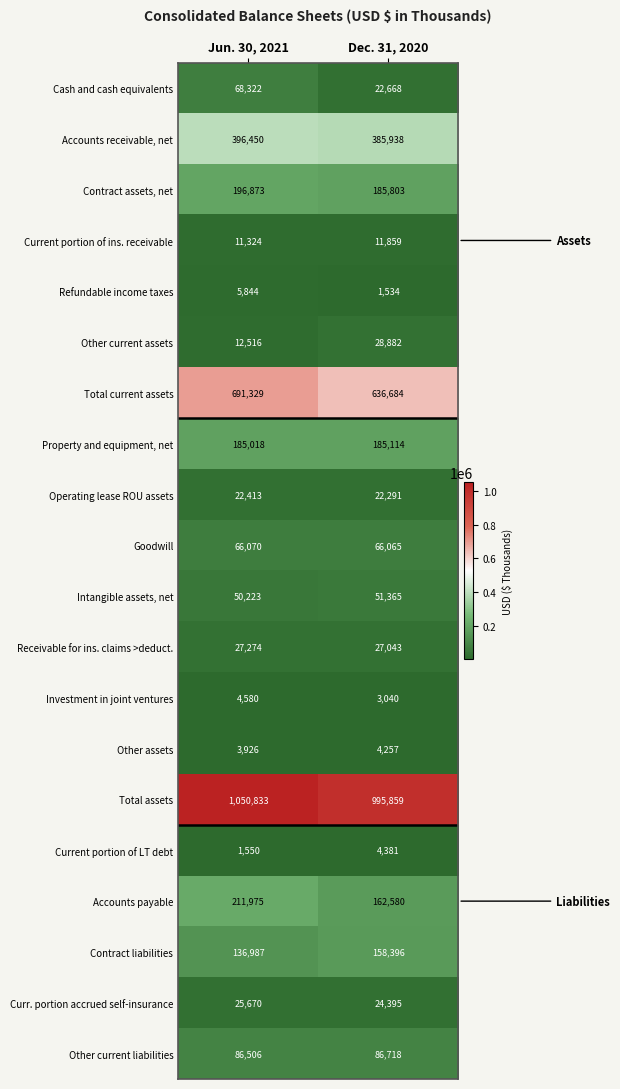

What value does the Current portion of ins. receivable series have at Jun. 30, 2021, to the nearest 10?

11320